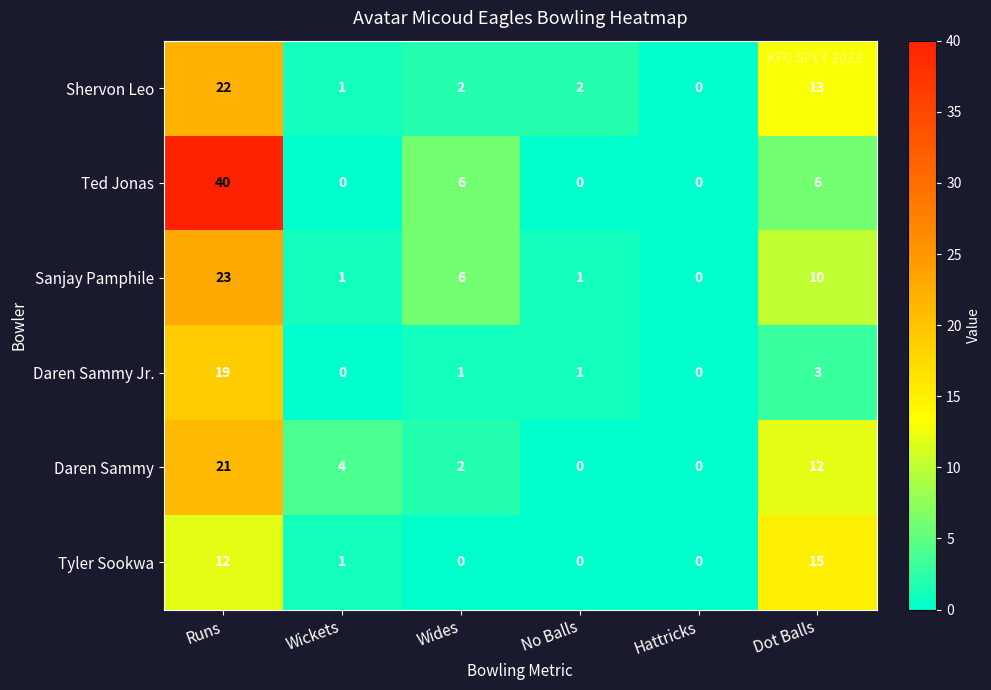

The value of Sanjay Pamphile at Hattricks is -13. True or false?

False